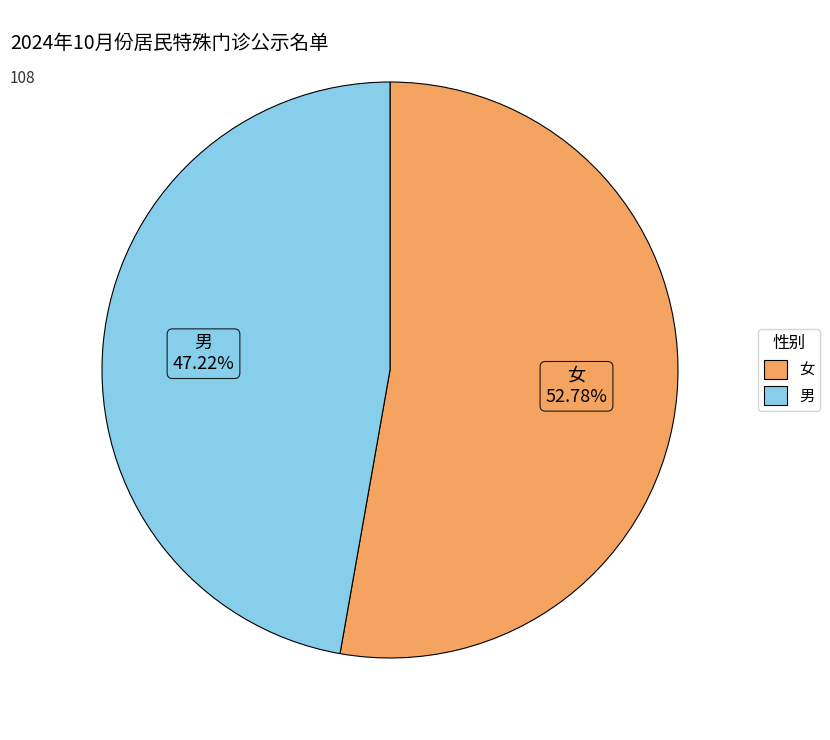

True or false: 男 accounts for 33% of the total.

False